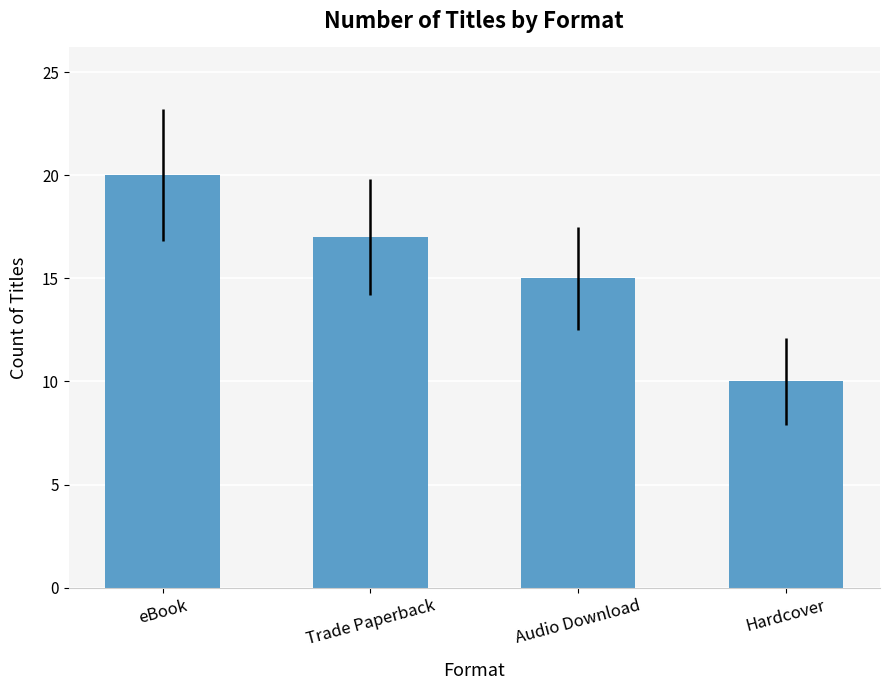

Between Trade Paperback and eBook, which is larger?

eBook